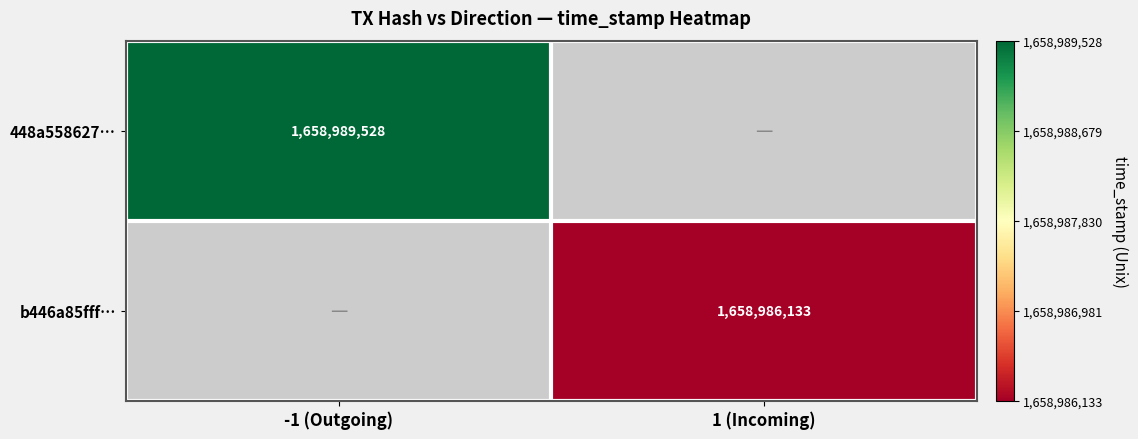

The 448a558627… series shows 2396248823.9 at -1 (Outgoing). True or false?

False